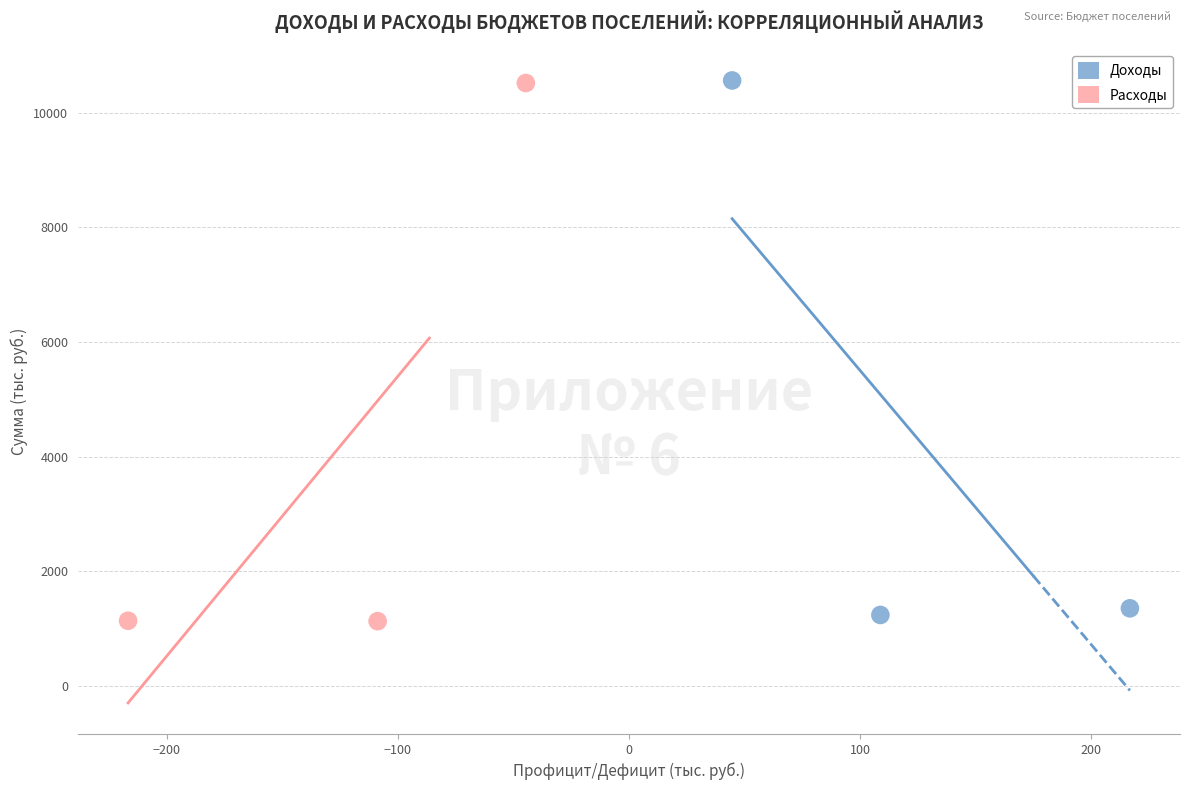

Which series has the widest spread of Y values?

Расходы